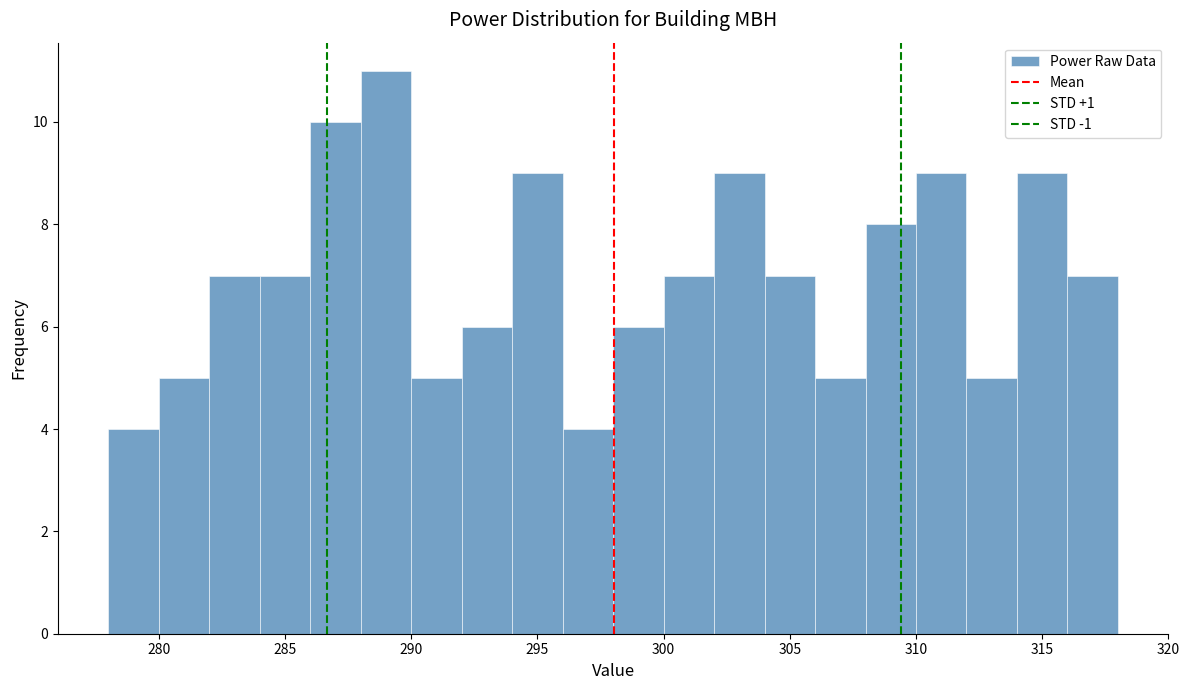

Which range on the x-axis has the tallest bar?

288 to 290